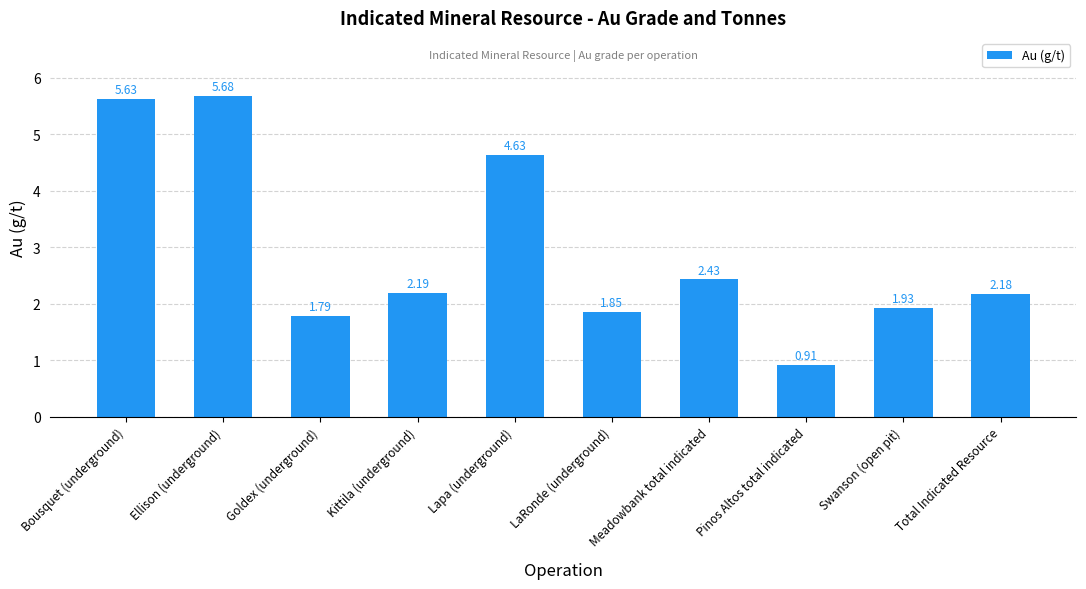

Where does the data first go above 2?

Bousquet (underground)